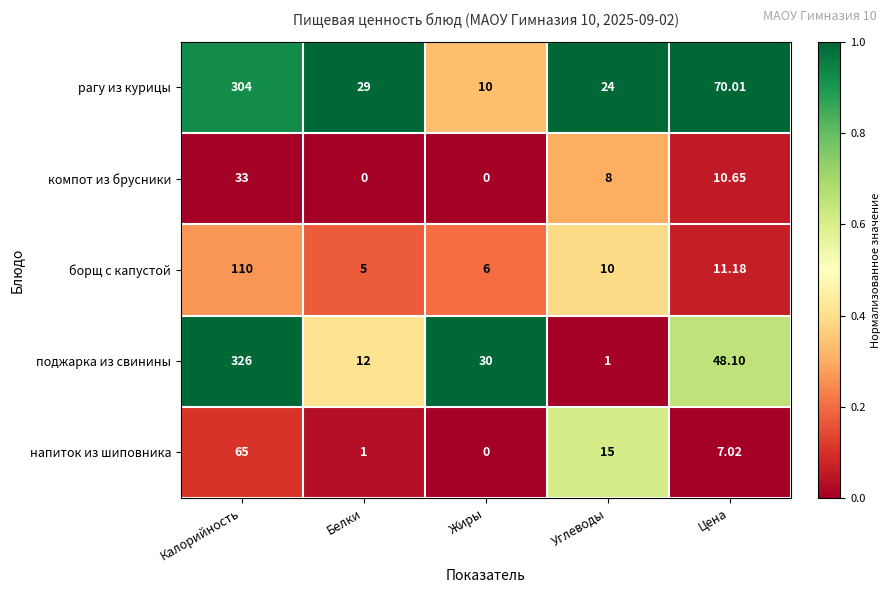

Where is поджарка из свинины nearest to the value 163?

Цена